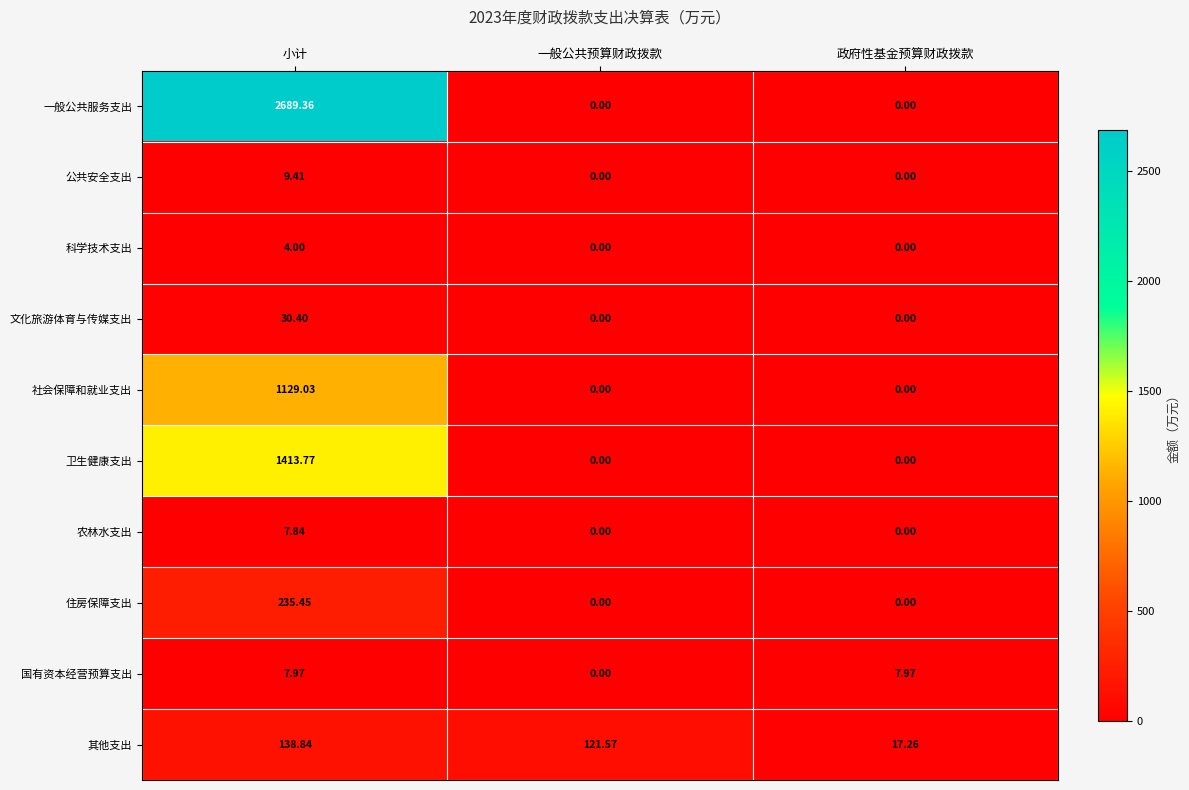

At which category is the sum across all series the highest?

小计